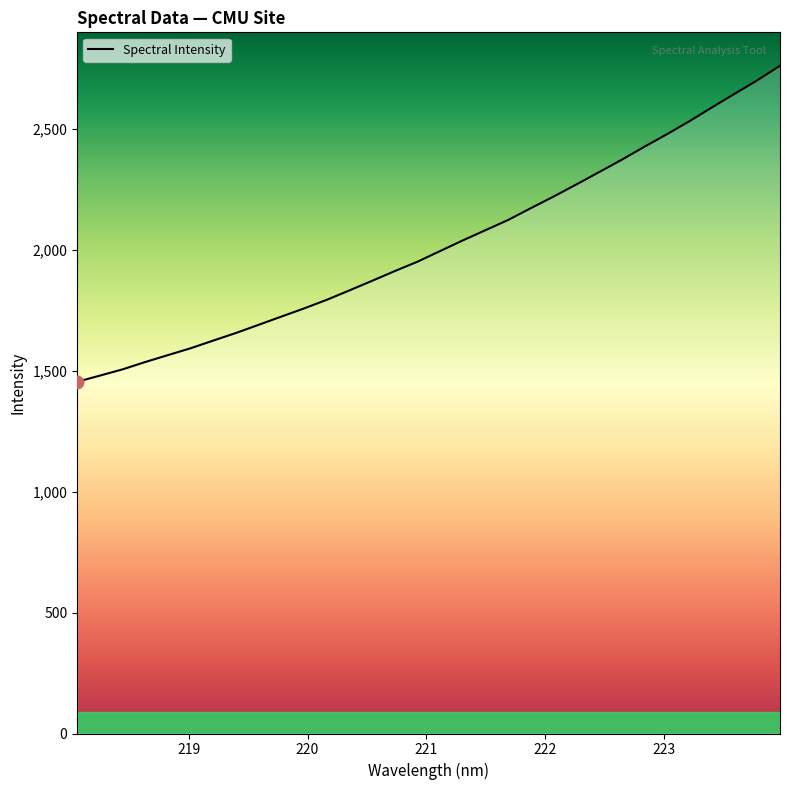

What is the maximum value shown in the chart?

2761.8